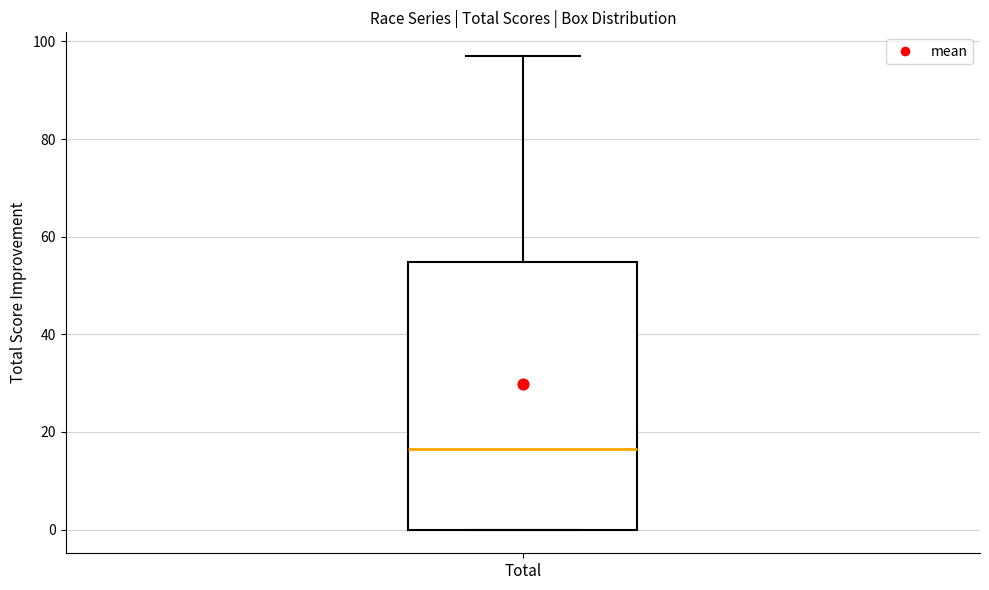

Transcribe this box plot: give where the median line is, the range the box spans, and where the two whiskers end, as read against the y-axis. The values are not printed on the chart, so give them approximately, as read against the axis.

median 16, box 0 to 54, whiskers 0 to 98